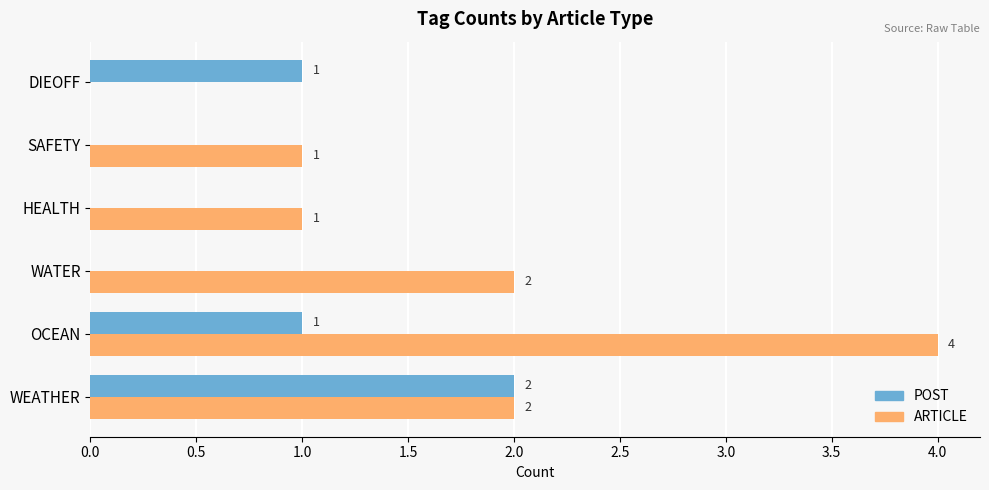

Which series changed the most between WEATHER and SAFETY?

POST